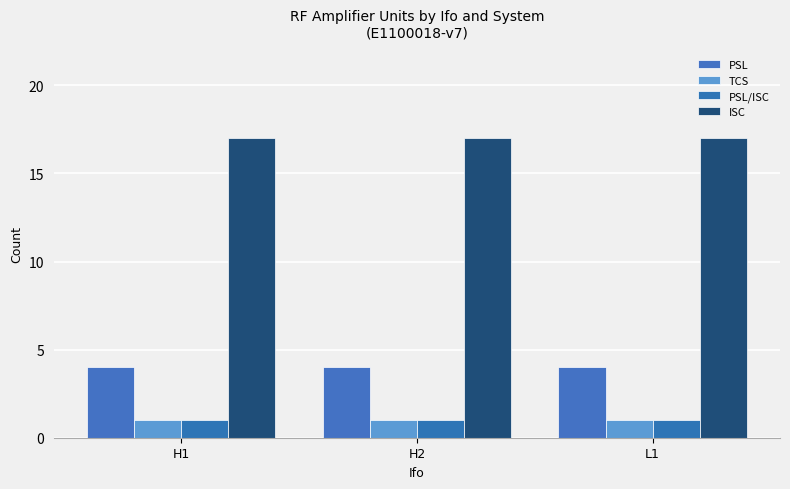

How many groups of bars are there?

3